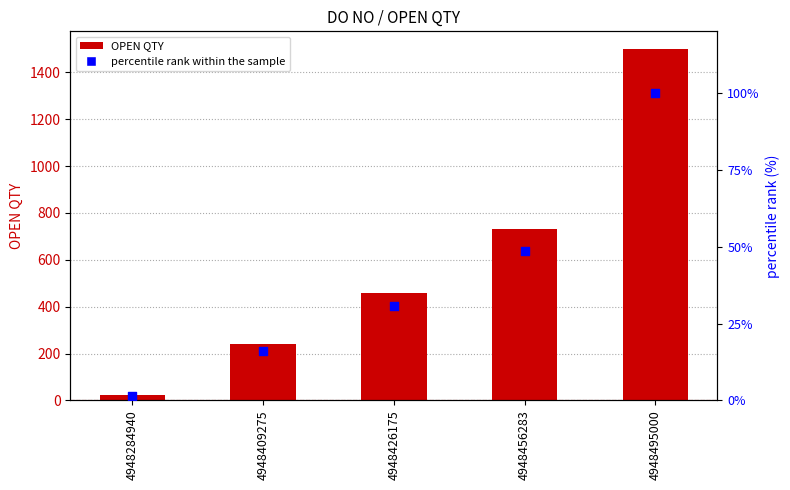

At how many categories does at least one series exceed 875?

1